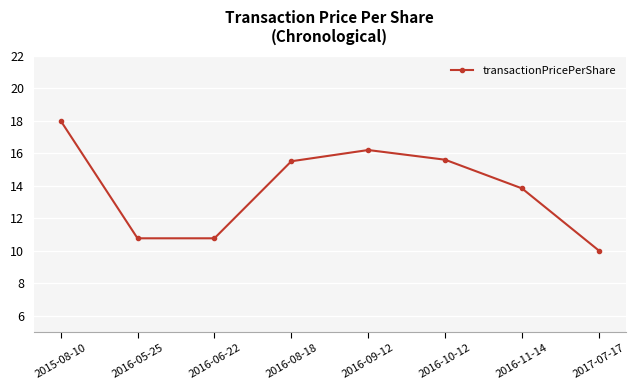

What is the label of the 1st point from the right?

2017-07-17